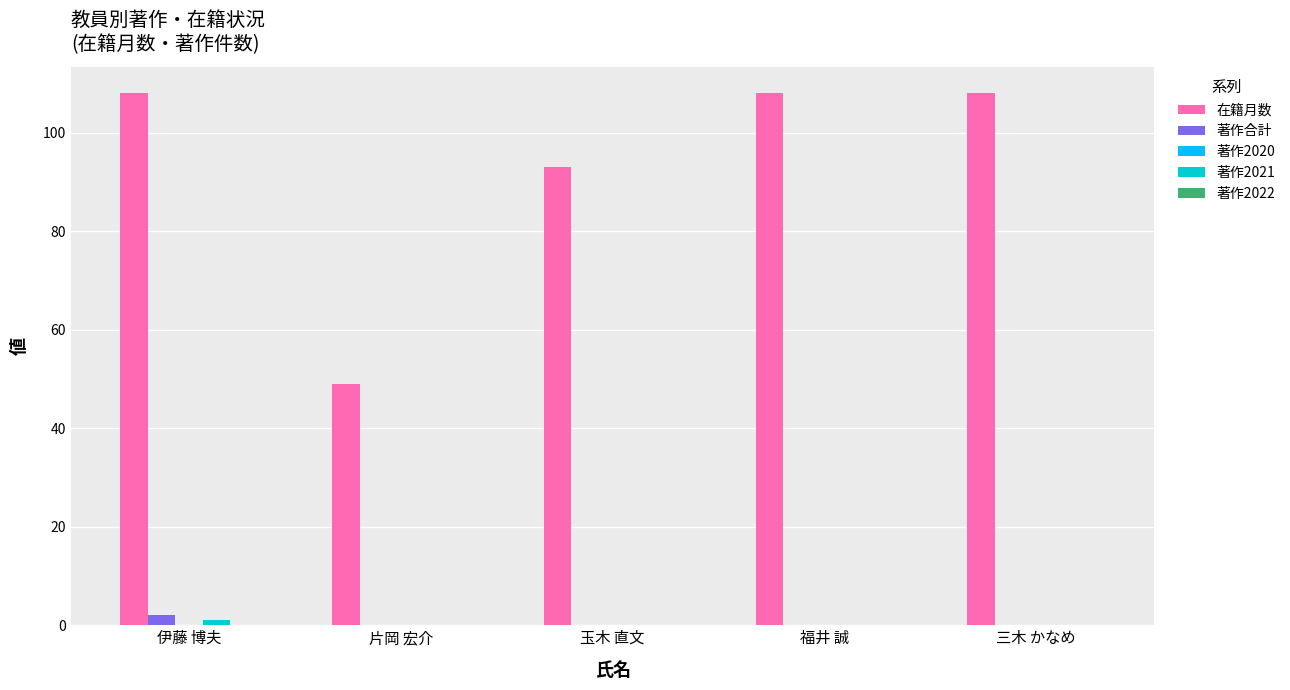

How many categories are shown in the chart?

5